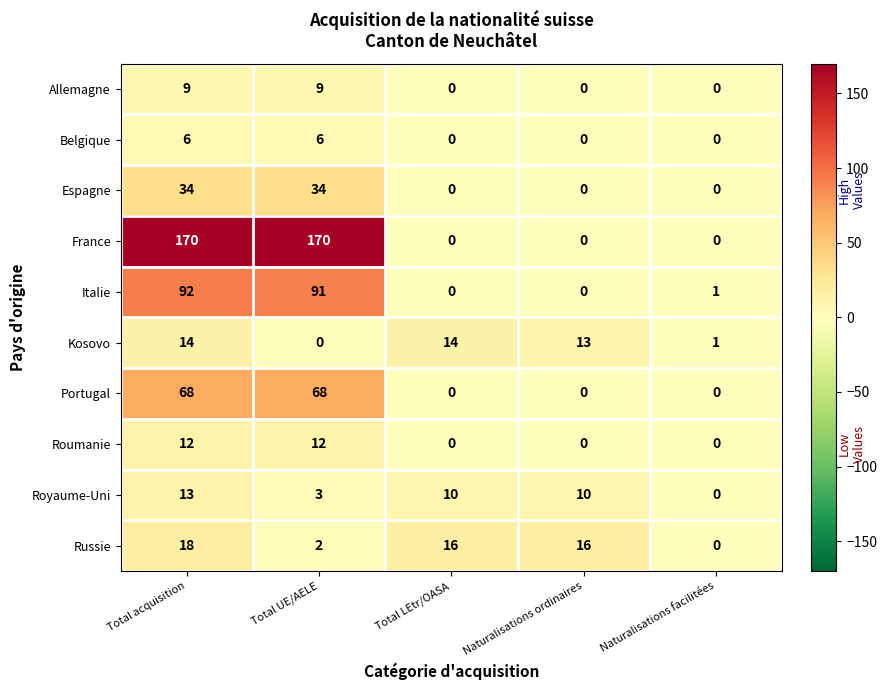

True or false: Russie has a value of 3 at Total UE/AELE.

False